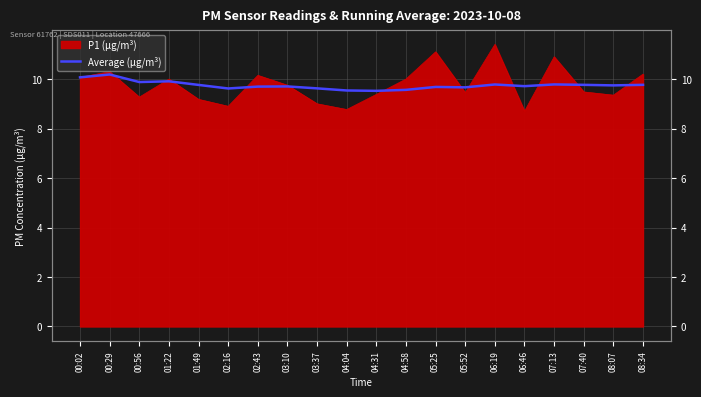

True or false: there are more than 0 points higher than both neighbors.

True